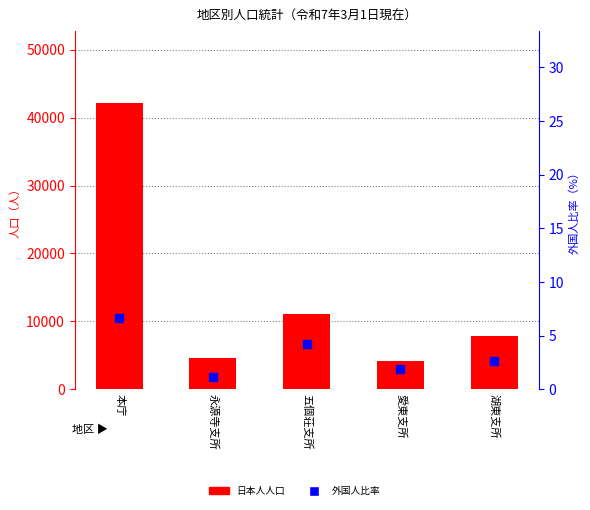

Which series has the largest total across all categories?

日本人